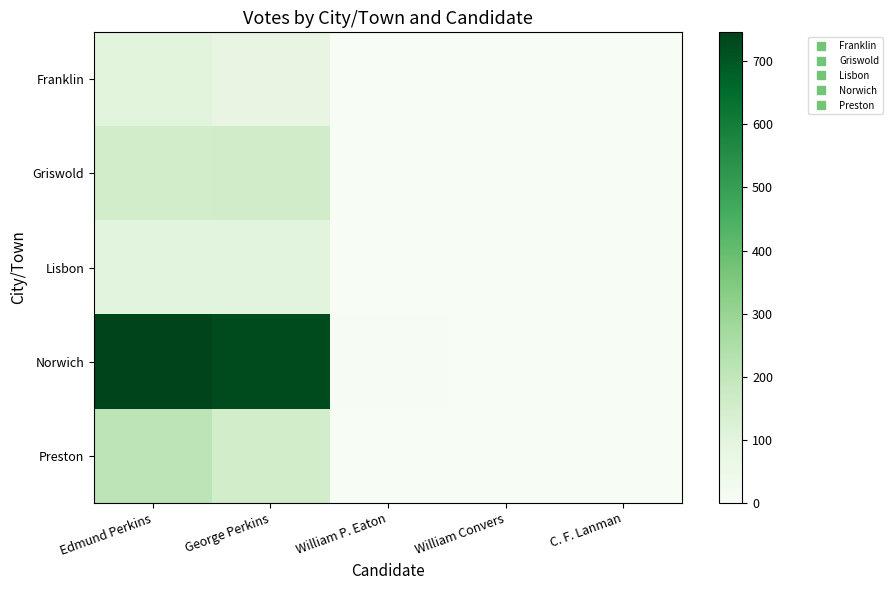

What is the greatest value displayed?

746